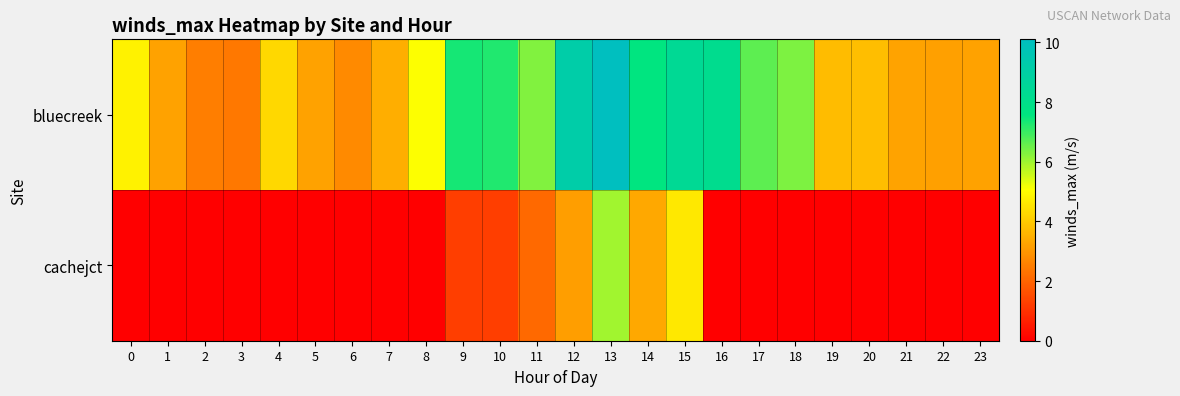

What is the spread (max minus min) of values at 18?

6.3